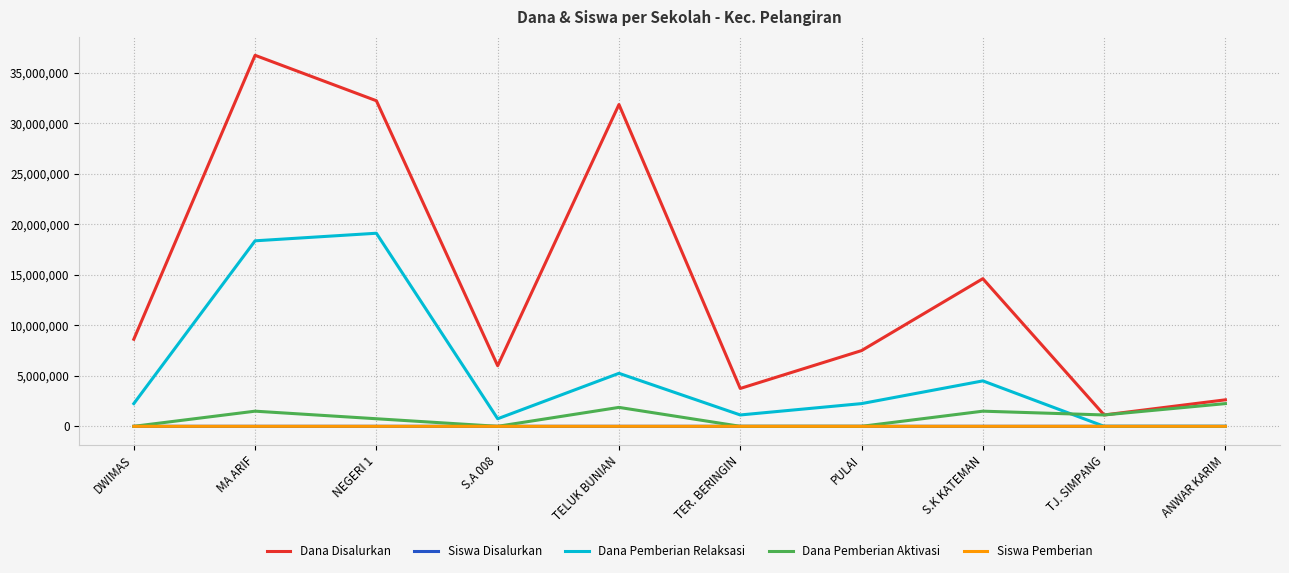

True or false: Dana Pemberian Relaksasi has a value of 18375000 at MA ARIF.

True